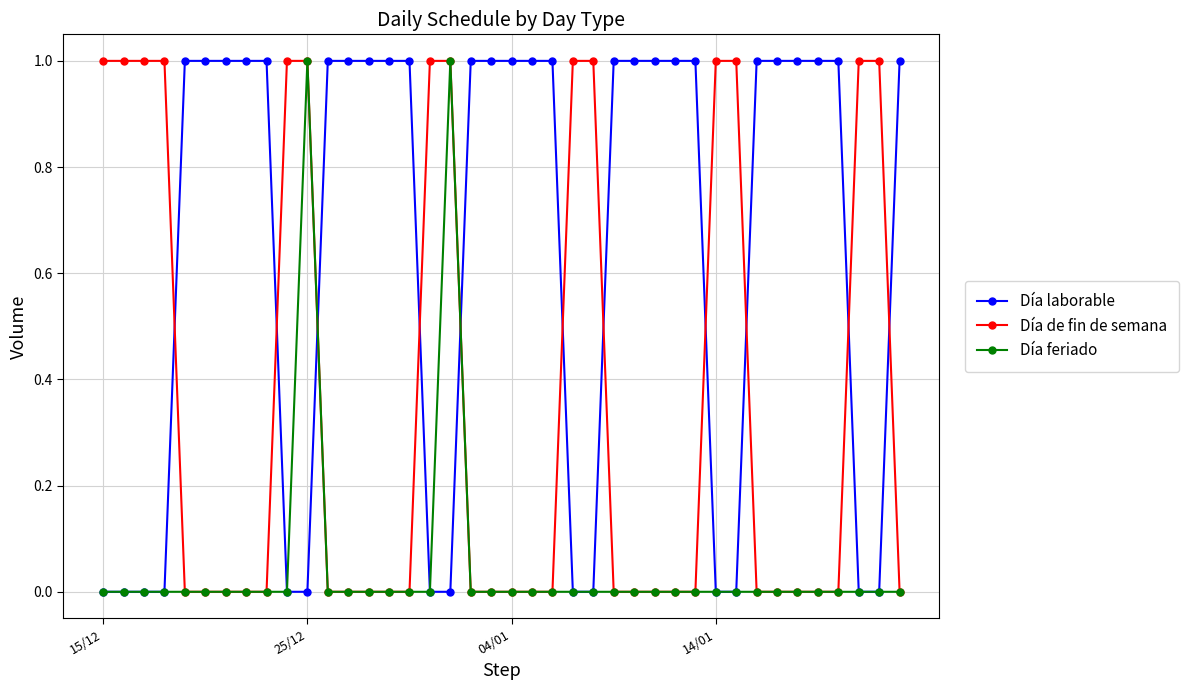

Reading left to right, transcribe all the data shown in this chart.

Día laborable: 0	0	0	0	1	1	1	1	1	0	0	1	1	1	1	1	0	0	1	1	1	1	1	0	0	1	1	1	1	1	0	0	1	1	1	1	1	0	0	1
Día de fin de semana: 1	1	1	1	0	0	0	0	0	1	1	0	0	0	0	0	1	1	0	0	0	0	0	1	1	0	0	0	0	0	1	1	0	0	0	0	0	1	1	0
Día feriado: 0	0	0	0	0	0	0	0	0	0	1	0	0	0	0	0	0	1	0	0	0	0	0	0	0	0	0	0	0	0	0	0	0	0	0	0	0	0	0	0